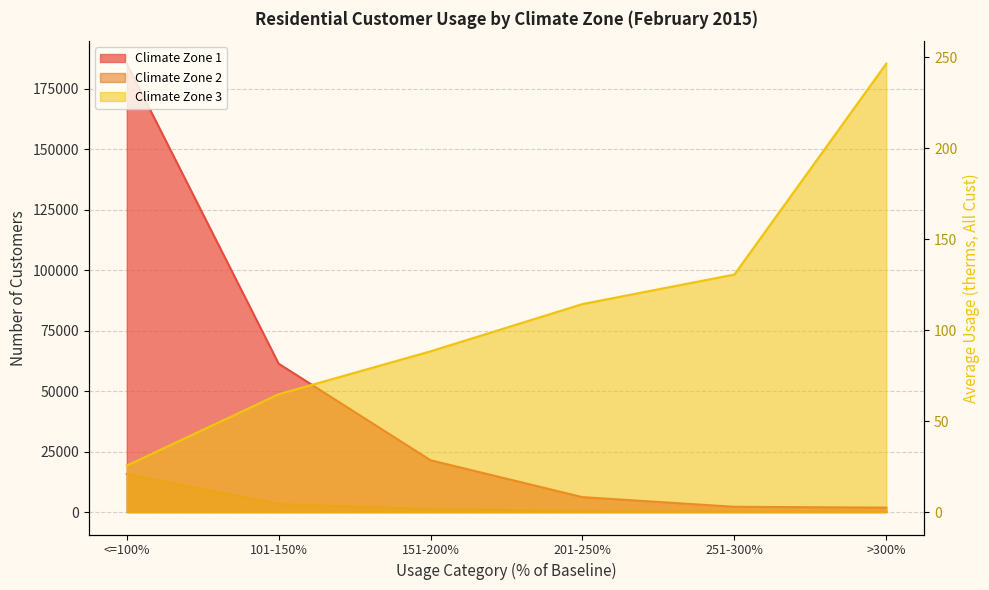

What is the difference between the highest and lowest values at 101-150%?

61281.3